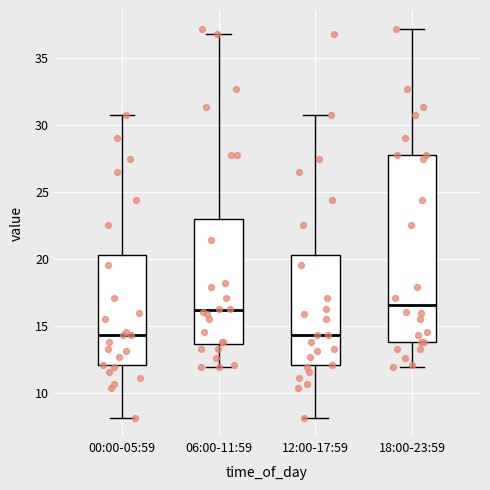

Where is the lower edge of the box for 12:00-17:59 on the y-axis? The values are not printed on the chart, so give them approximately, as read against the axis.

12.0